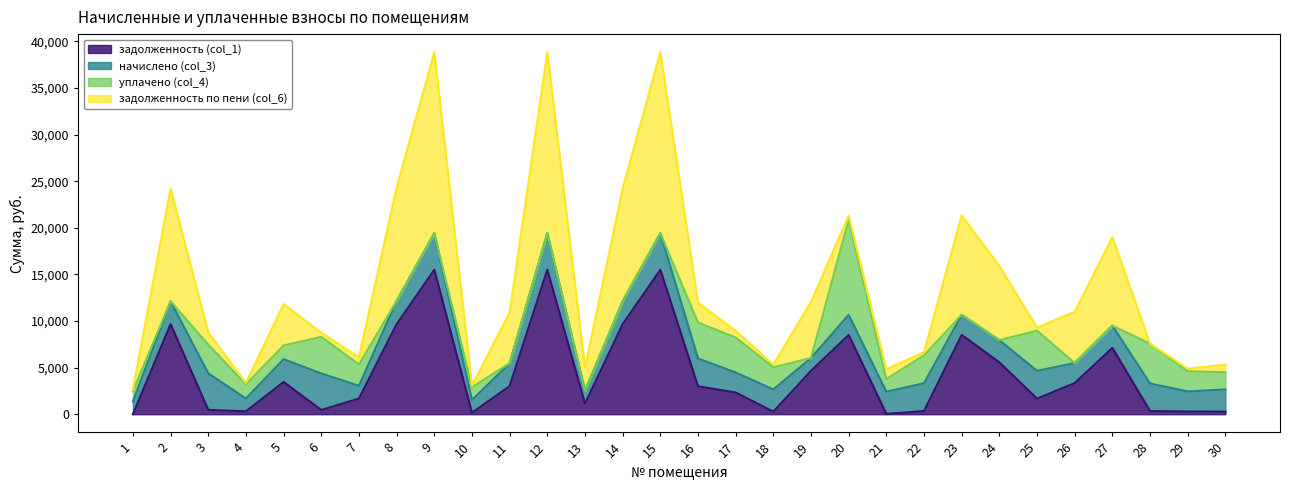

At which label does задолженность по пени (col_6) reach its peak?

9